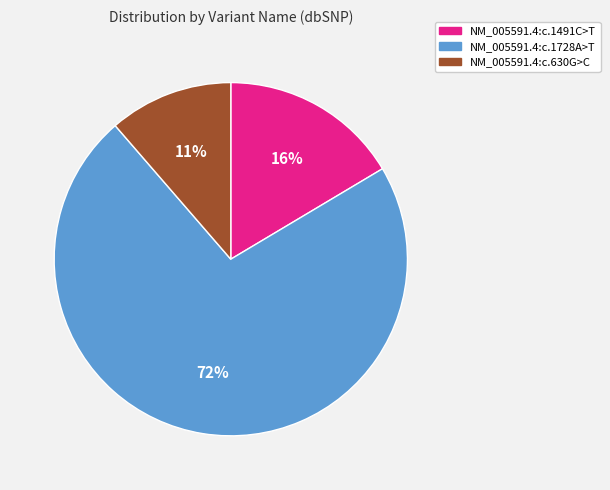

Which category has the biggest portion of the pie?

NM_005591.4:c.1728A>T